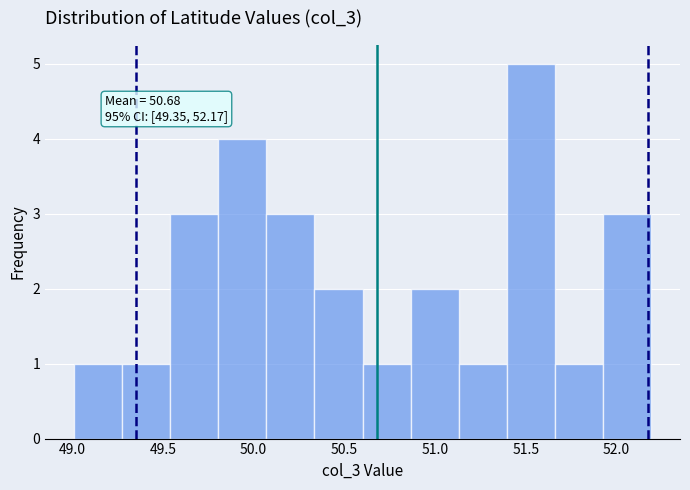

Over which range of the x-axis is the bar tallest?

51.40 to 51.65